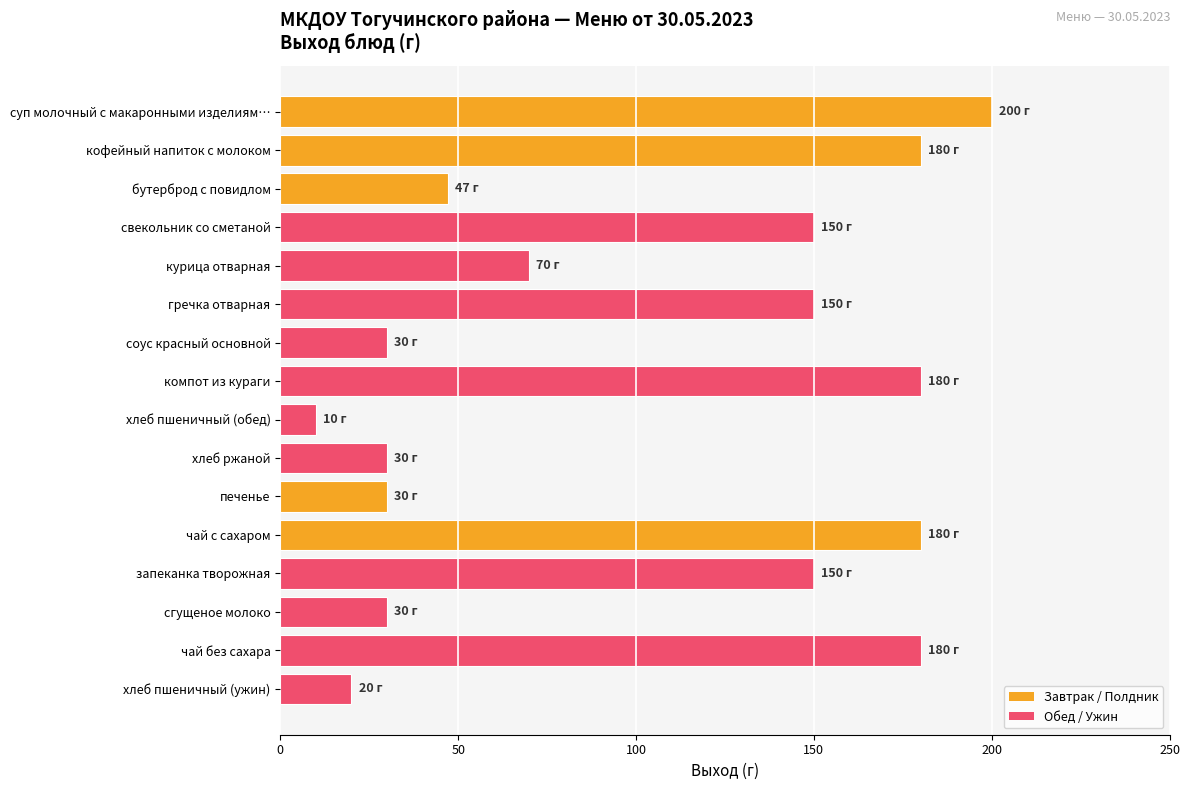

Reading top to bottom, list all the values displayed in this chart.

суп молочный с макаронными изделиям…=200	кофейный напиток с молоком=180	бутерброд с повидлом=47	свекольник со сметаной=150	курица отварная=70	гречка отварная=150	соус красный основной=30	компот из кураги=180	хлеб пшеничный (обед)=10	хлеб ржаной=30	печенье=30	чай с сахаром=180	запеканка творожная=150	сгущеное молоко=30	чай без сахара=180	хлеб пшеничный (ужин)=20